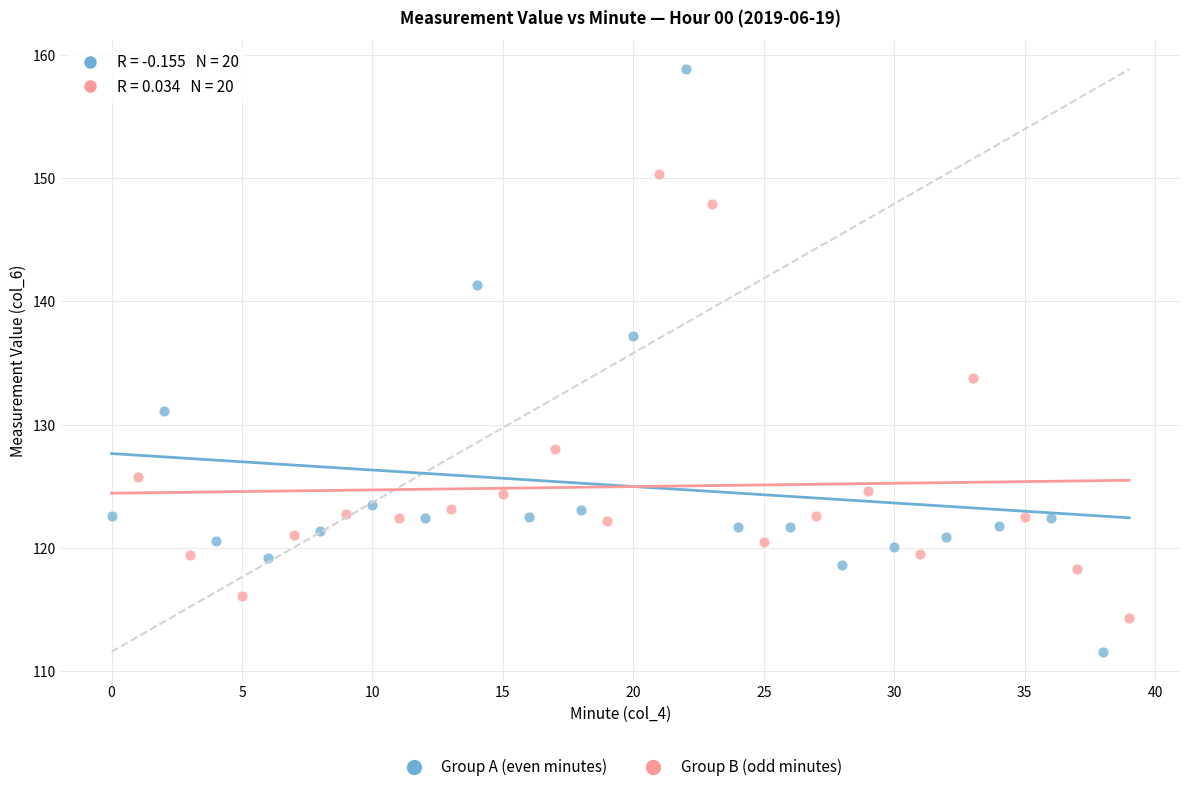

Which series reaches the maximum Y coordinate?

Group A (even minutes)